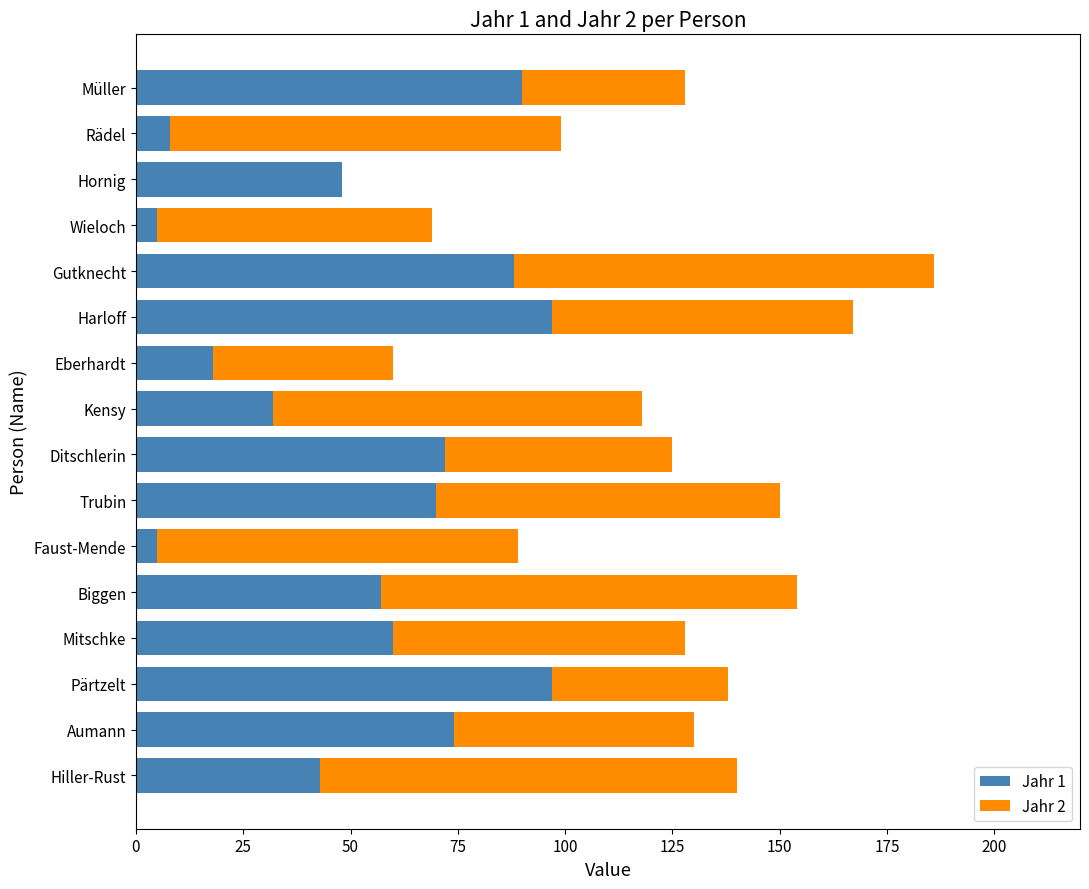

At which category is the sum across all series the highest?

Gutknecht